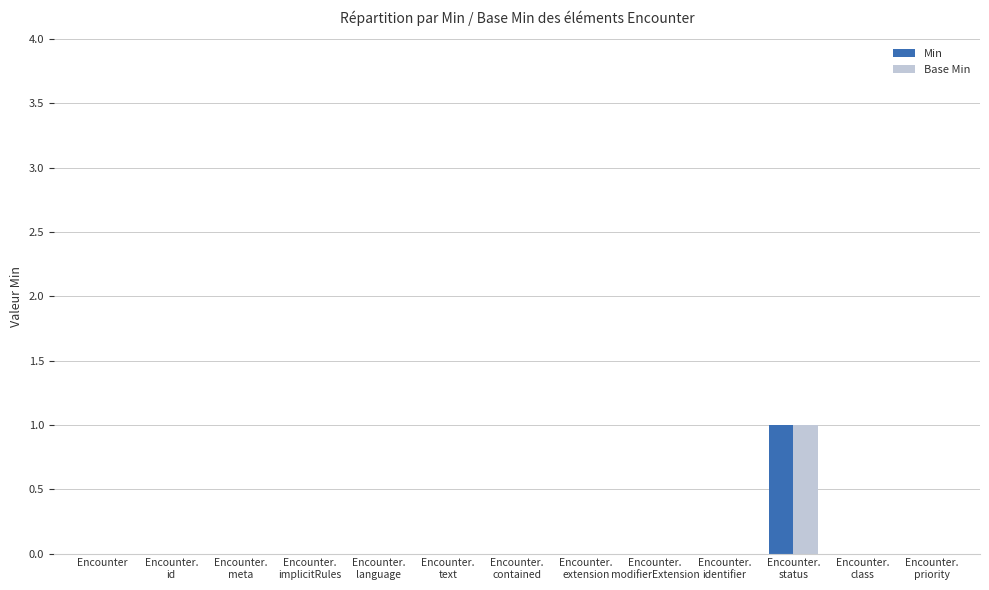

Which series has the largest range (max minus min)?

Min